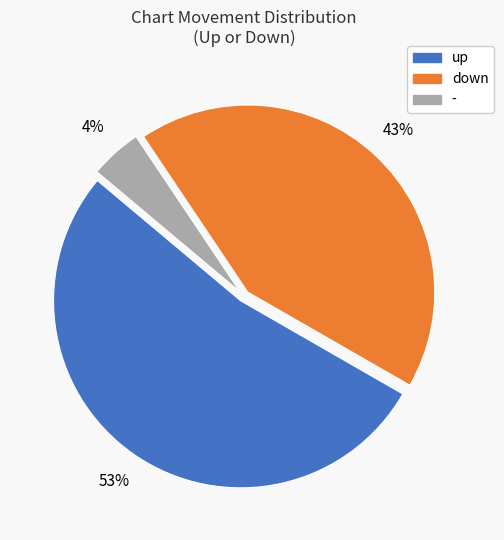

To the nearest percent, what is the average slice percentage?

33%